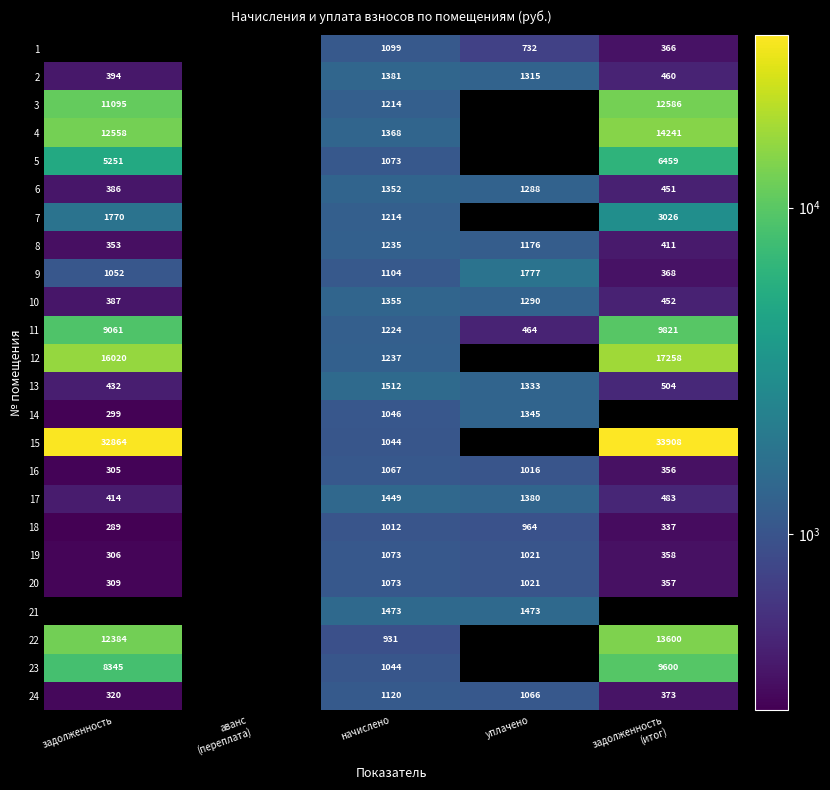

Is the value of 20 at начислено greater than the value of 8 at начислено?

No